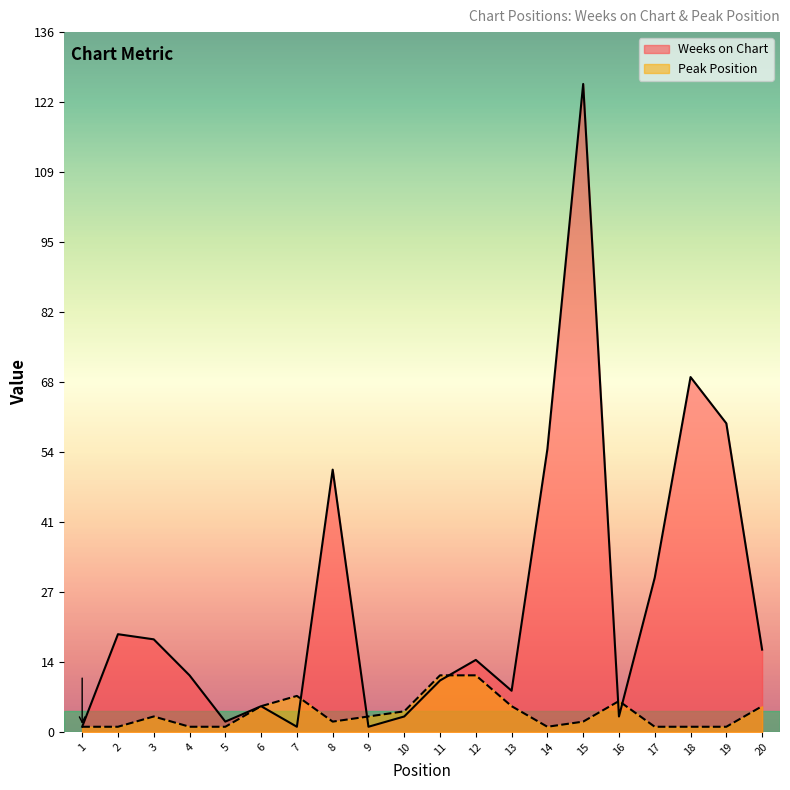

What is the value of the Peak Position point at the 4th from the left?

1